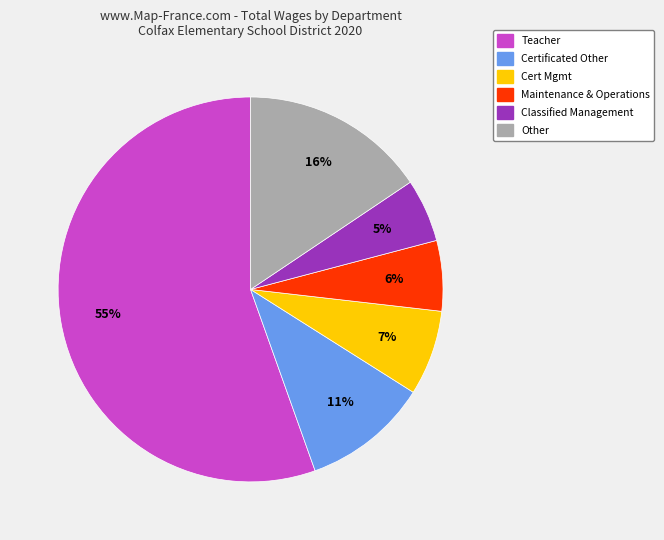

To the nearest percent, what is the difference between the largest and smallest slice percentages?

50%